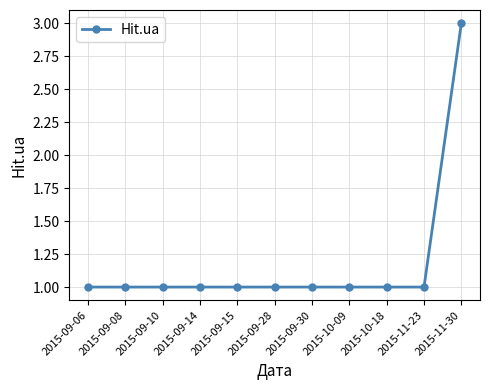

Read the value at 2015-09-08.

1